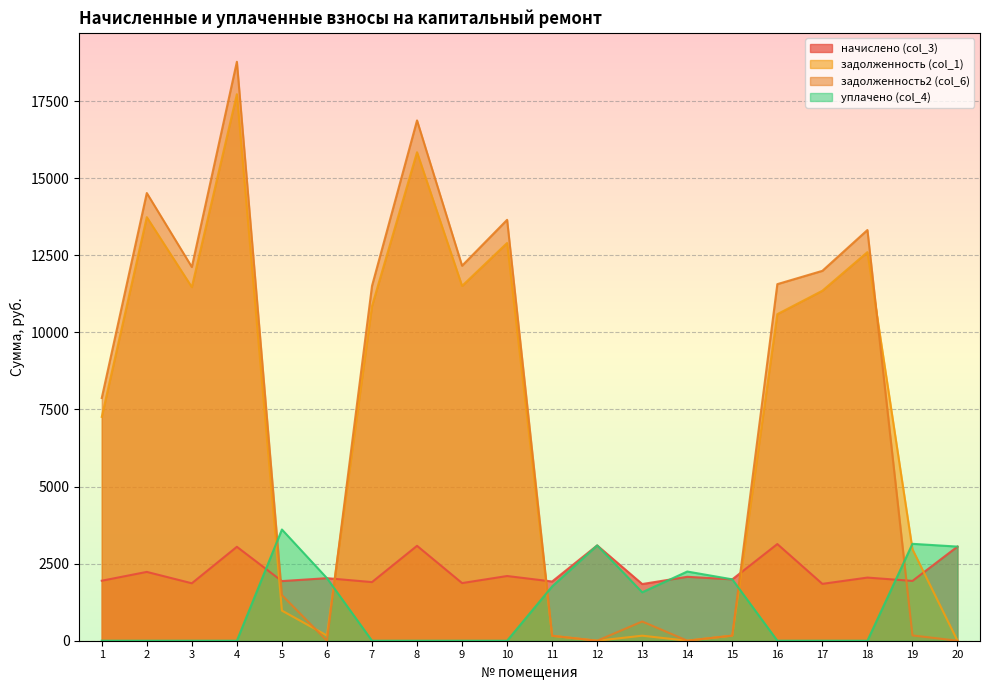

At which category is the sum across all series the highest?

4